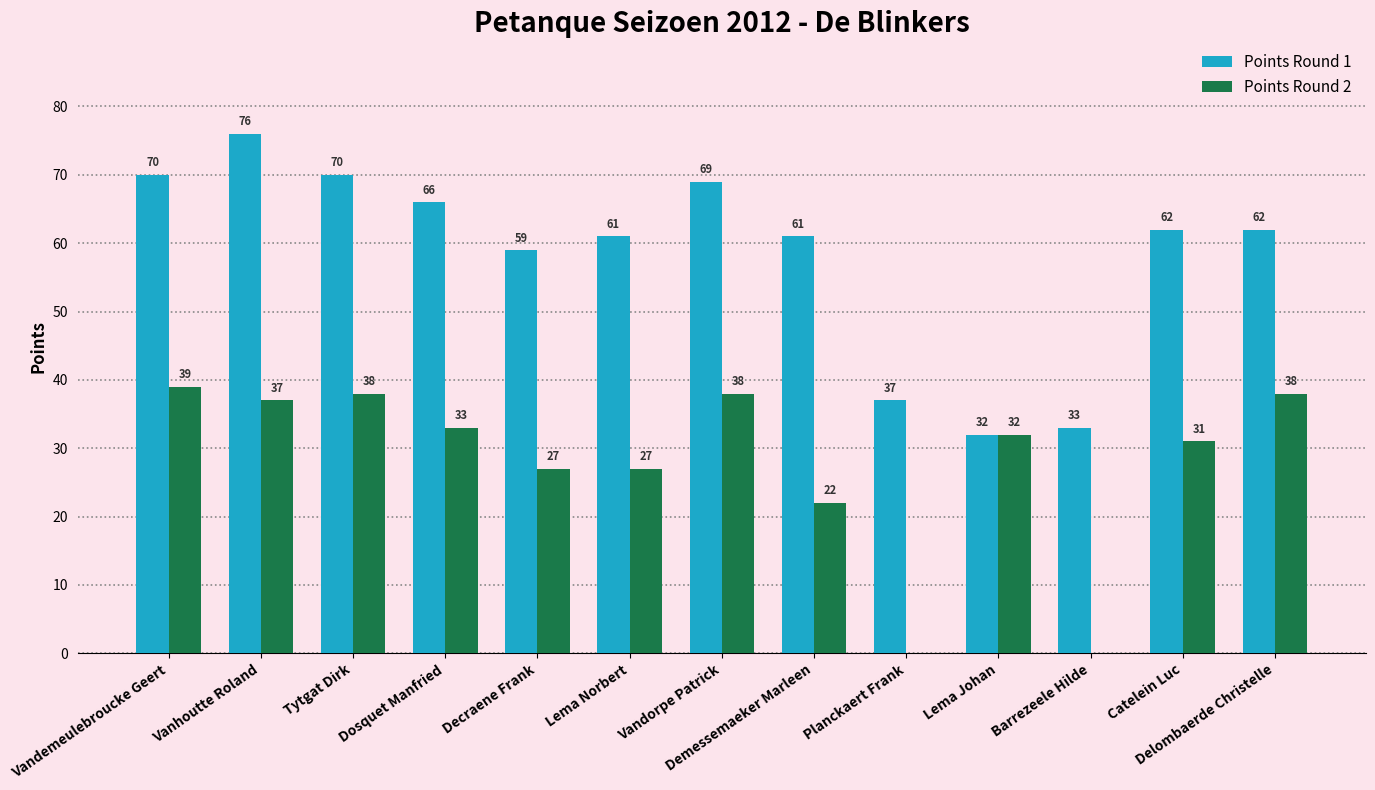

How many positive values does the Points Round 2 series have?

11